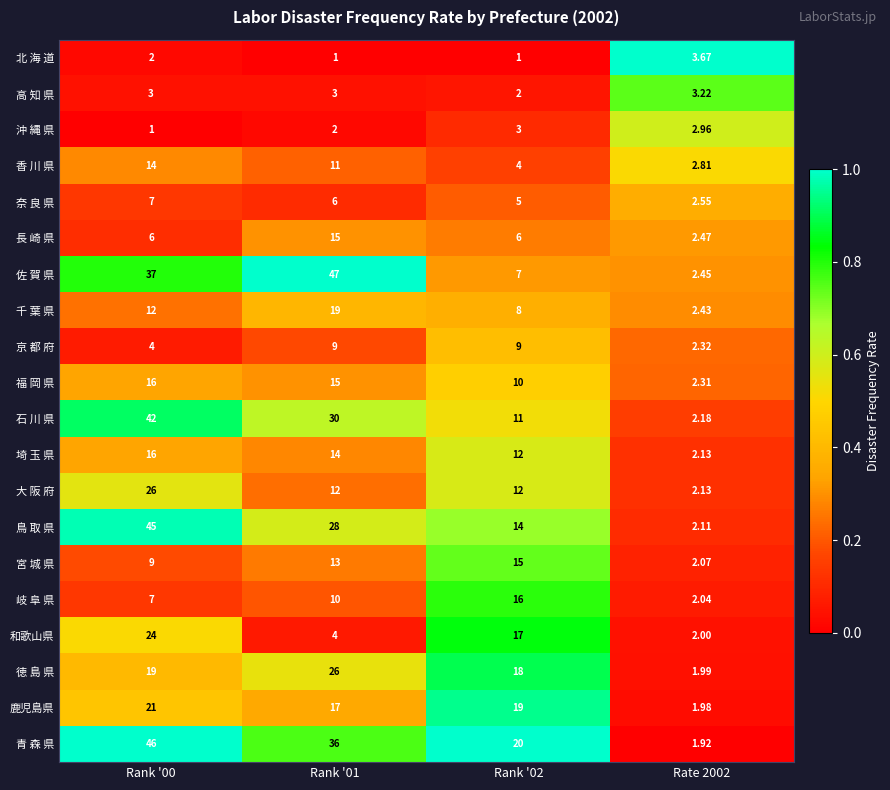

Between Rank '01 and Rank '02, which series saw the biggest shift?

佐 賀 県